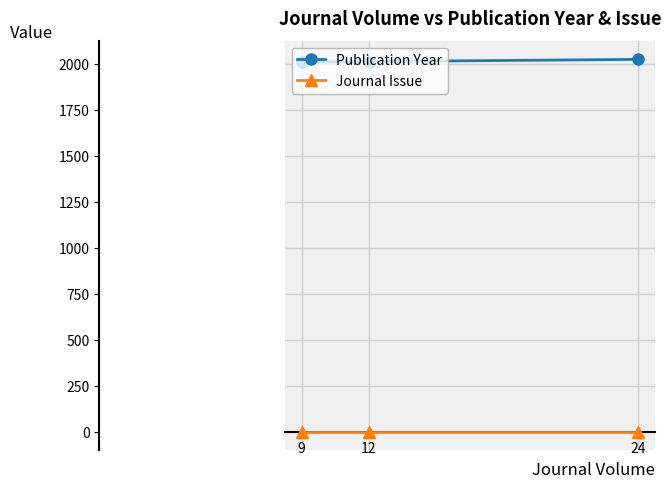

What is the sum of all Publication Year values?

6045